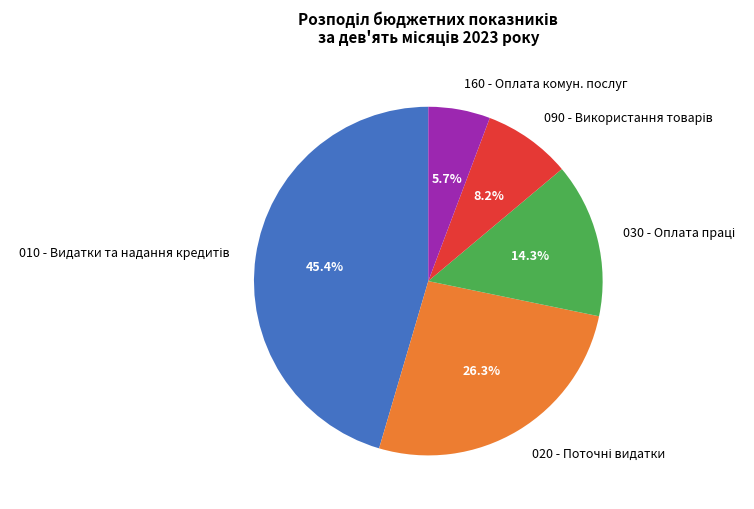

How many slices are in this pie chart?

5